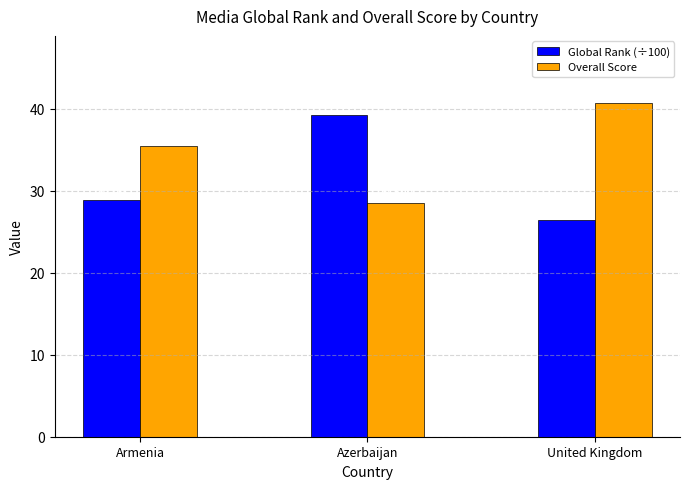

Which series has the largest total across all categories?

Overall Score